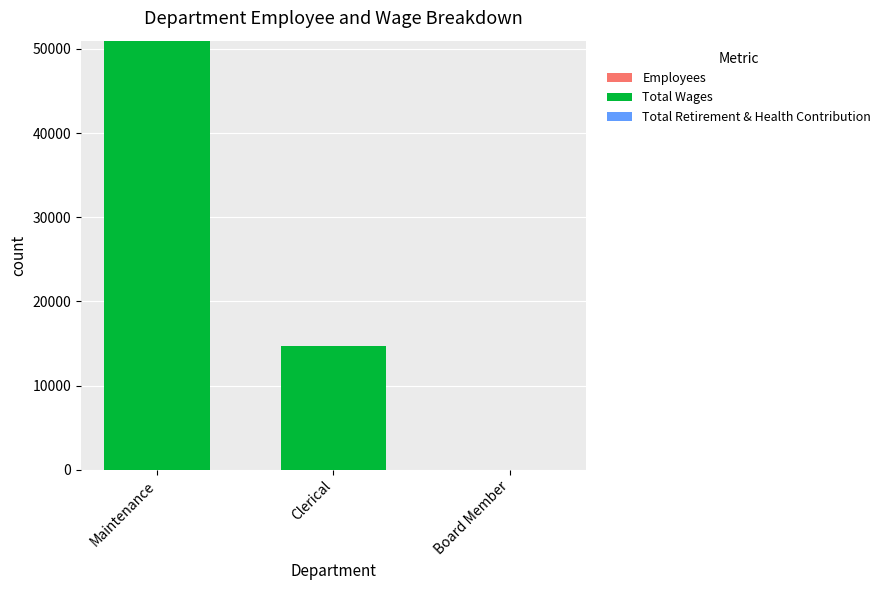

At which category is the sum across all series the highest?

Maintenance